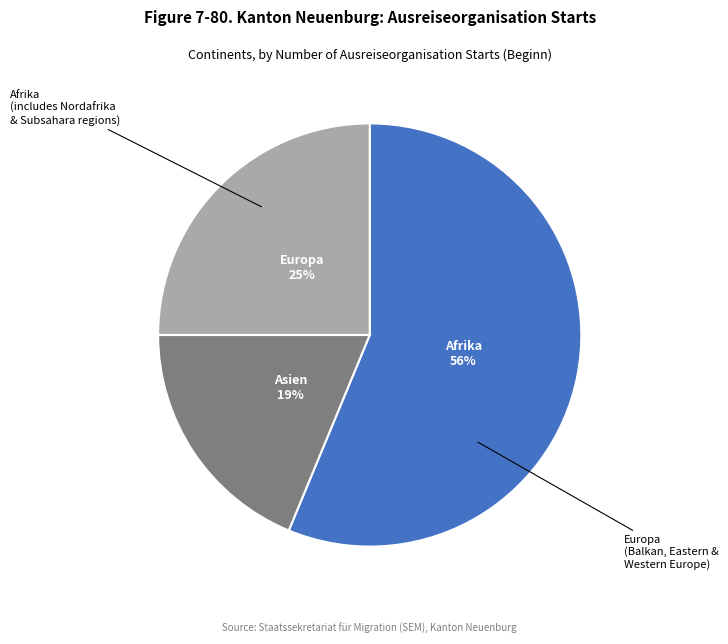

Is there a majority slice in this chart?

Yes